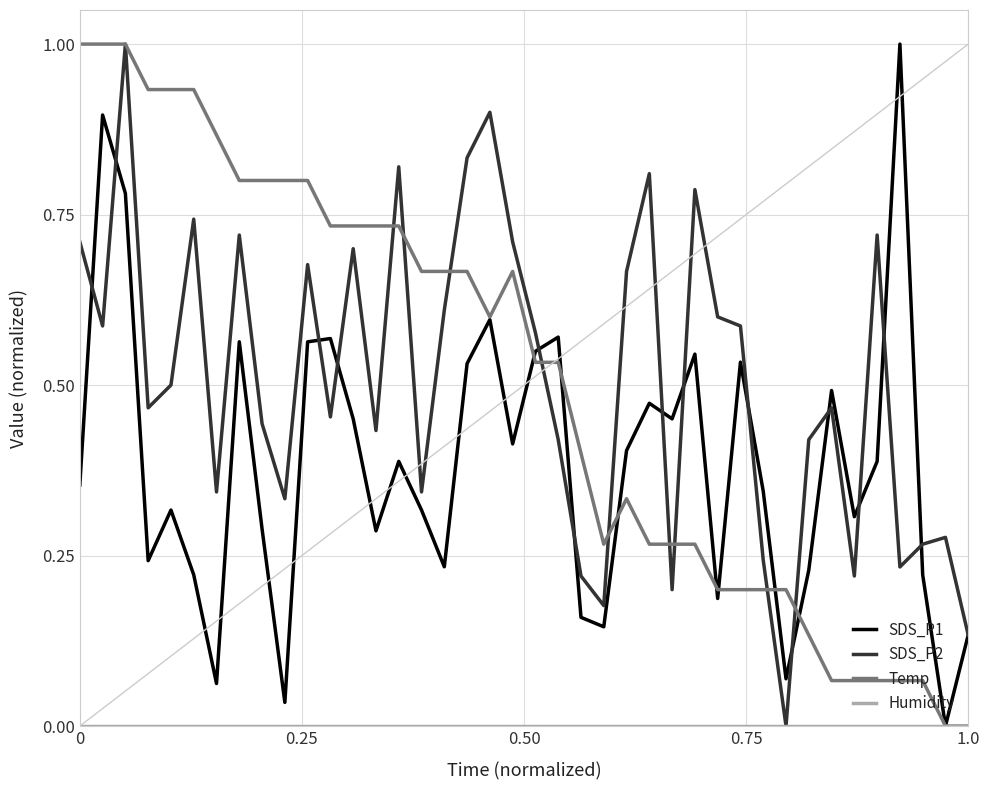

How many interior local valleys does the SDS_P2 series have?

12